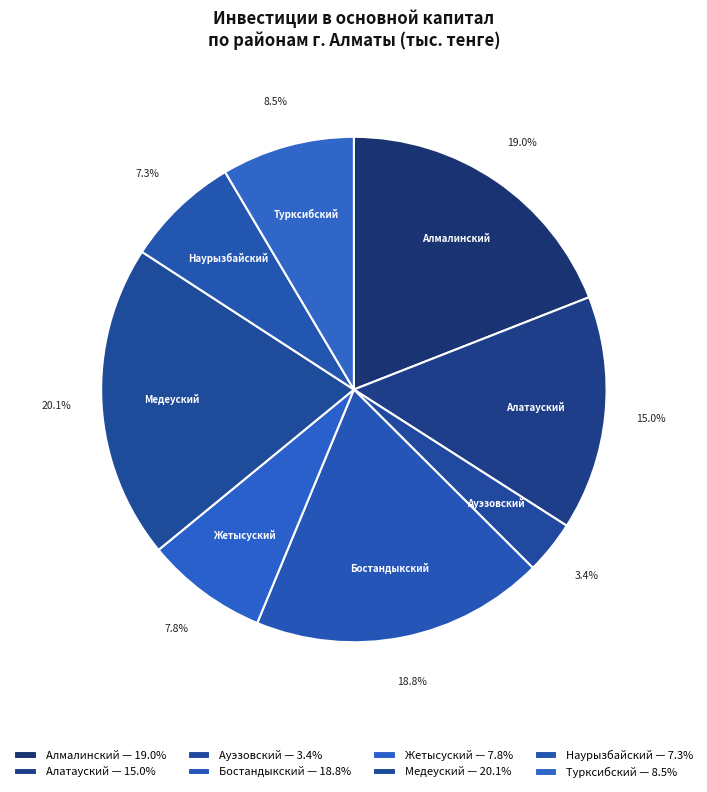

What is the ratio of the value at Медеуский to the value at Алатауский?

1.3